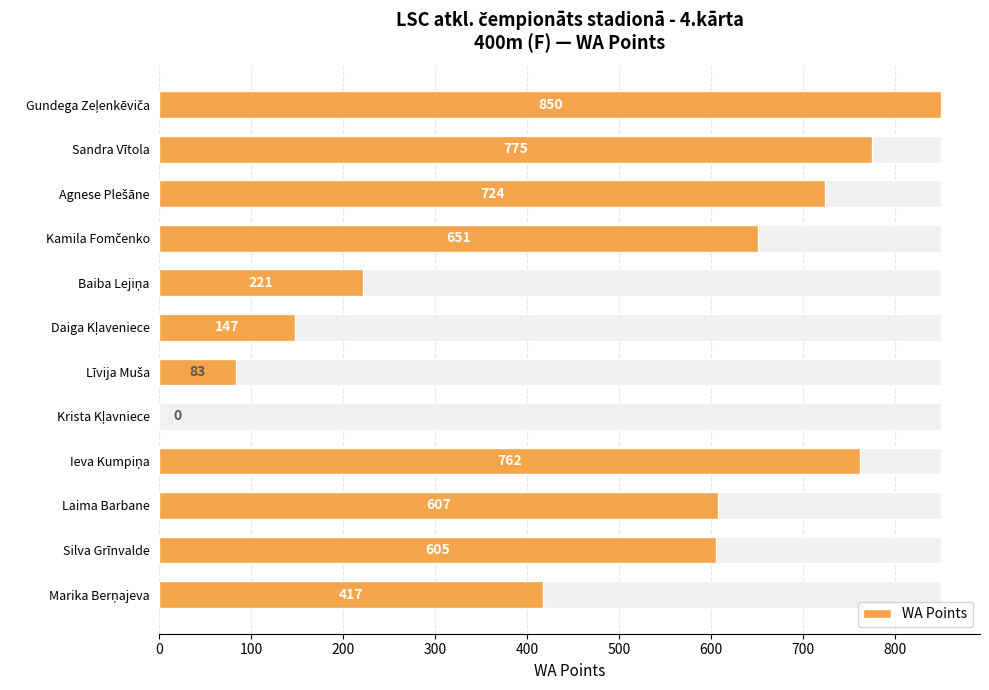

What is the average value?

487